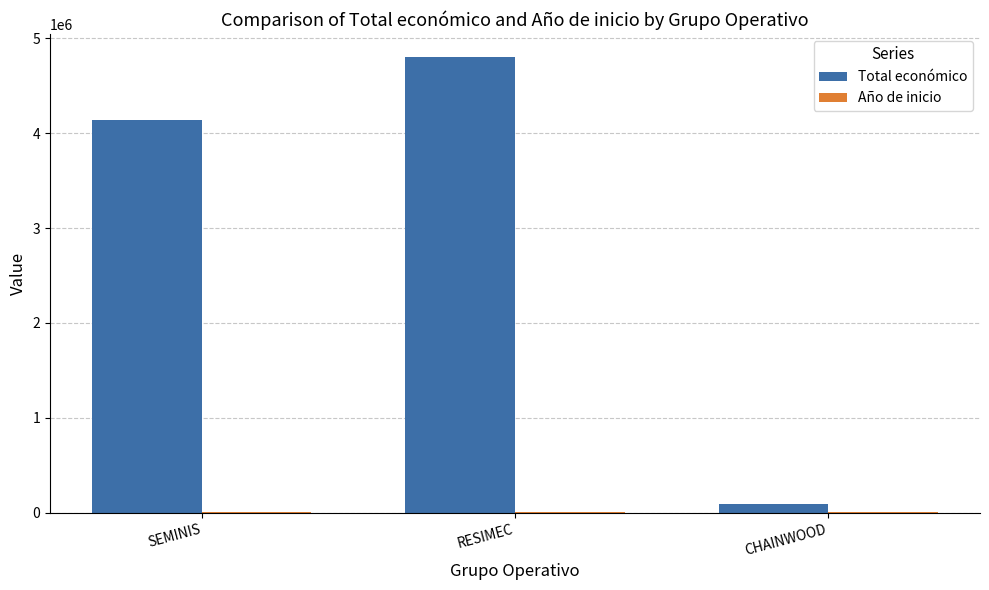

Between RESIMEC and CHAINWOOD, which series saw the biggest shift?

Total económico